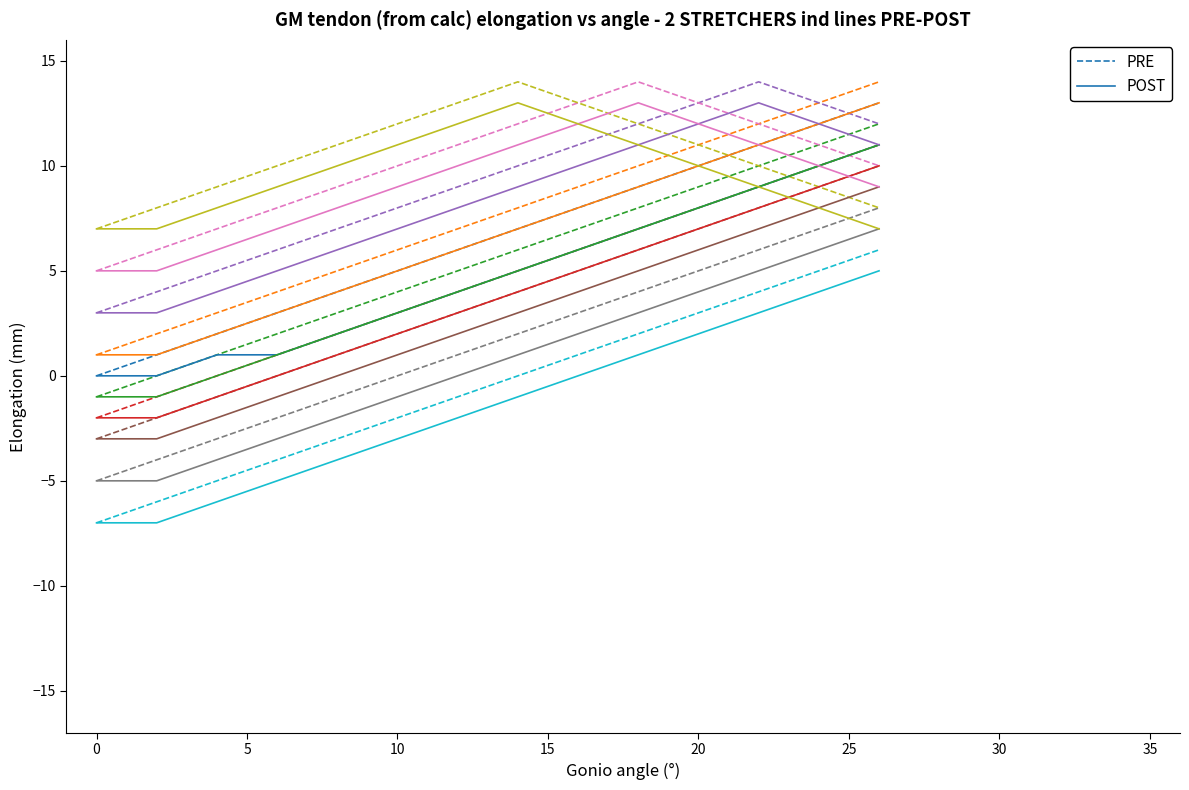

The PRE series shows 5 at 10. True or false?

True